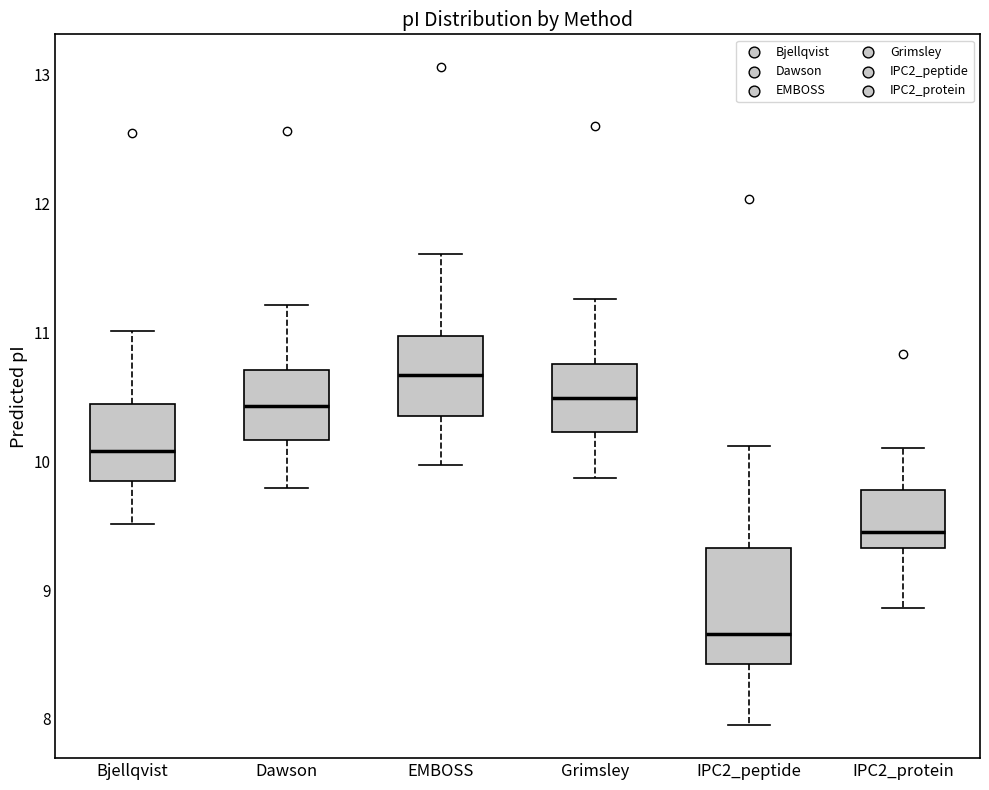

Which box's median line is the lowest?

IPC2_peptide